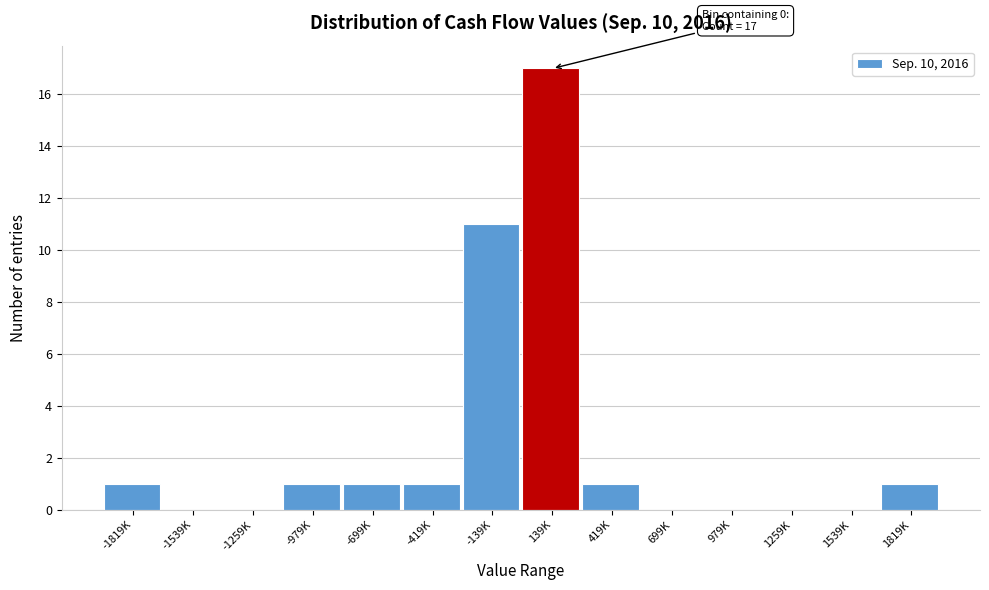

Reading left to right, what are all the values shown in this chart?

-1819K=1	-1539K=0	-1259K=0	-979K=1	-699K=1	-419K=1	-139K=11	139K=17	419K=1	699K=0	979K=0	1259K=0	1539K=0	1819K=1